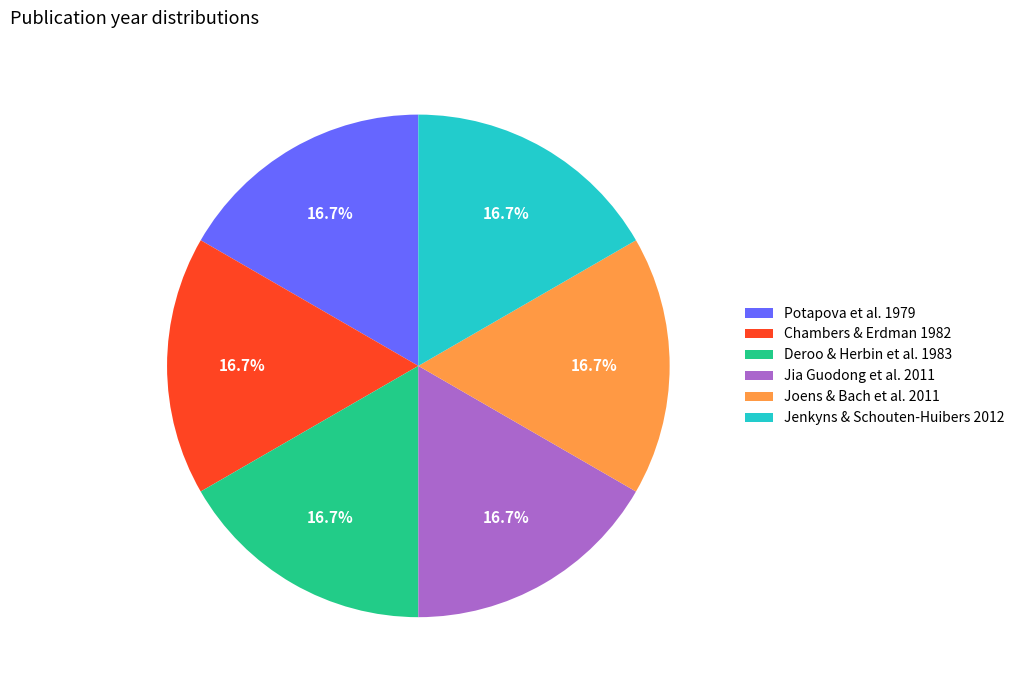

How much of the chart is everything except Chambers & Erdman 1982?

83.5%